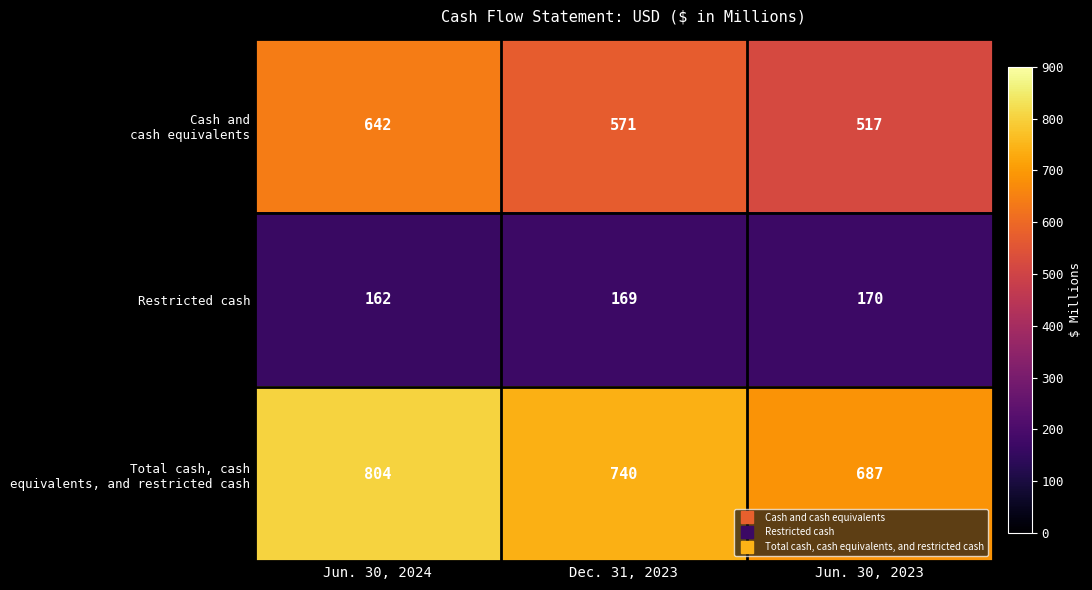

How many series are shown in this chart?

3